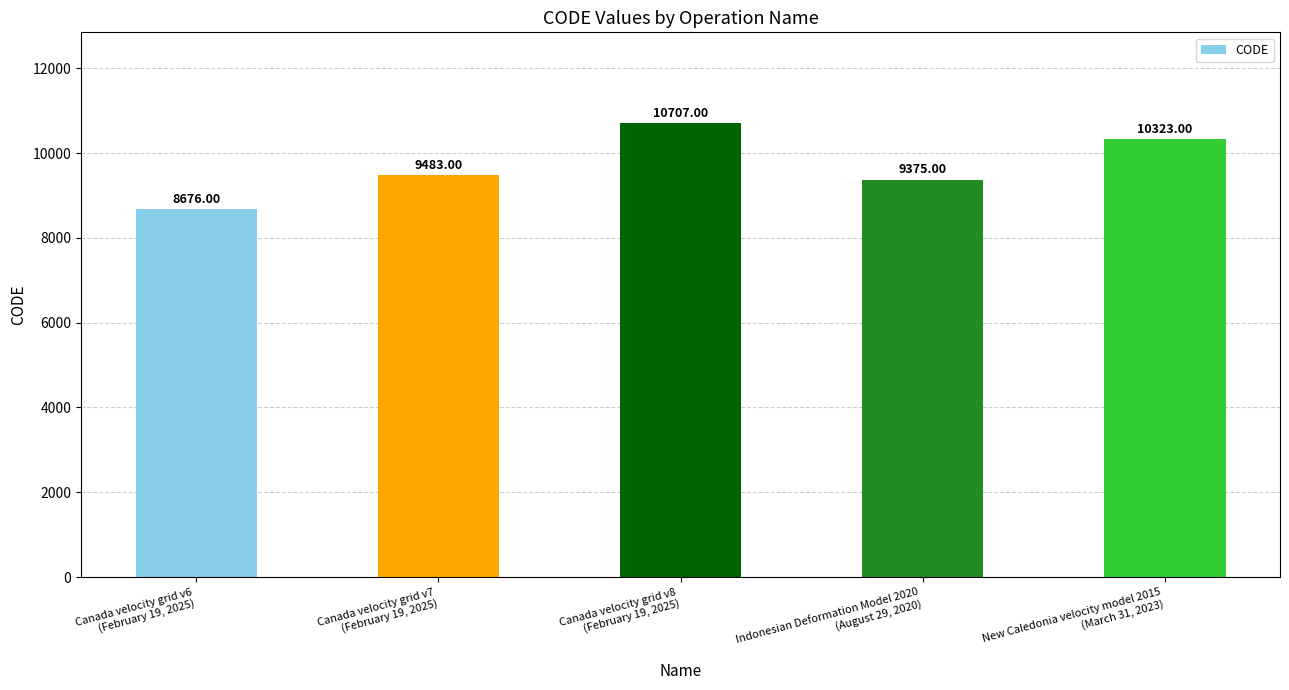

What position from the right is Canada velocity grid v7
(February 19, 2025)?

4